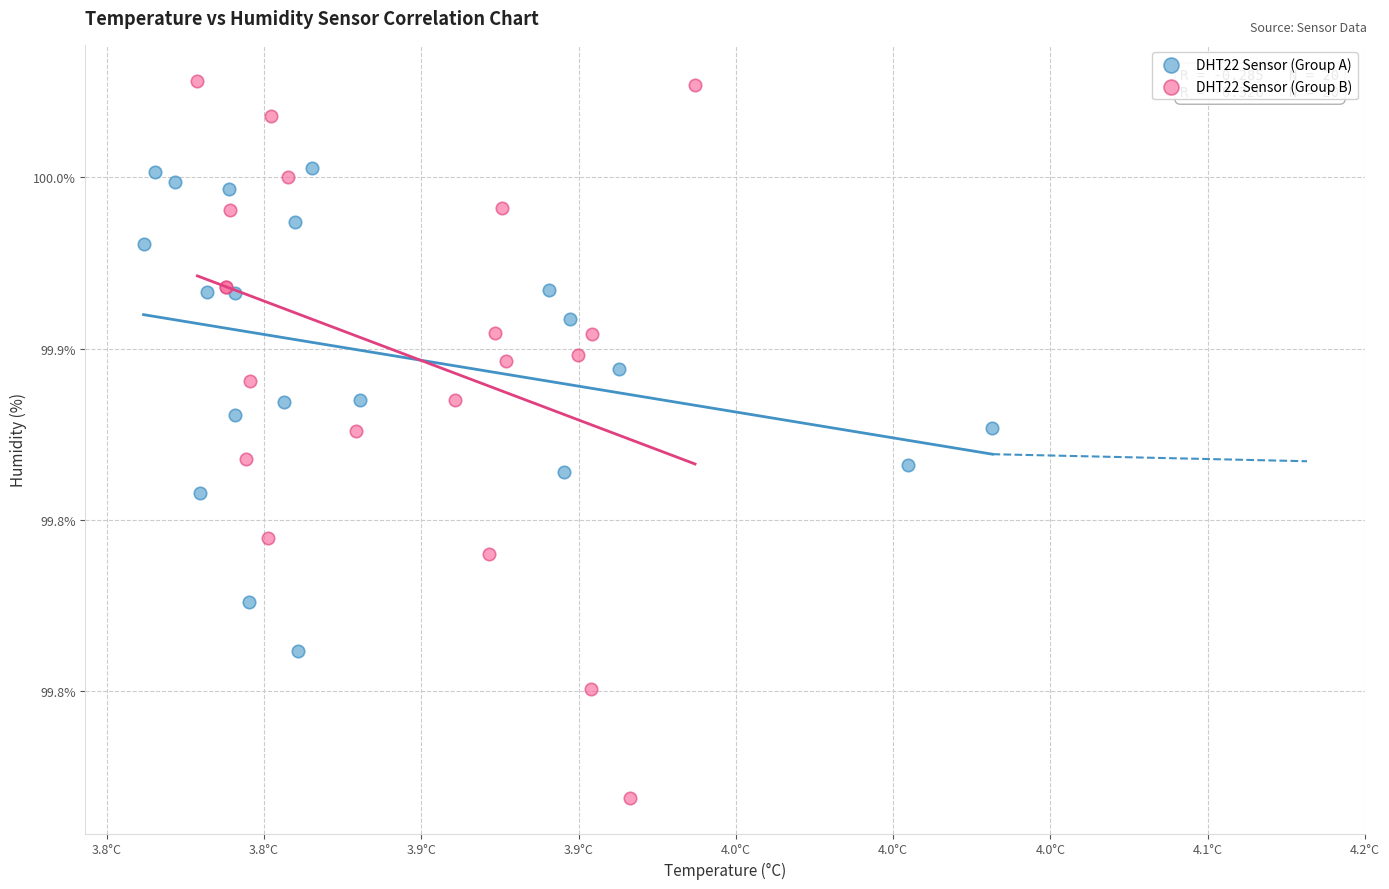

What are all the series names shown in the legend?

DHT22 Sensor (Group A), DHT22 Sensor (Group B)